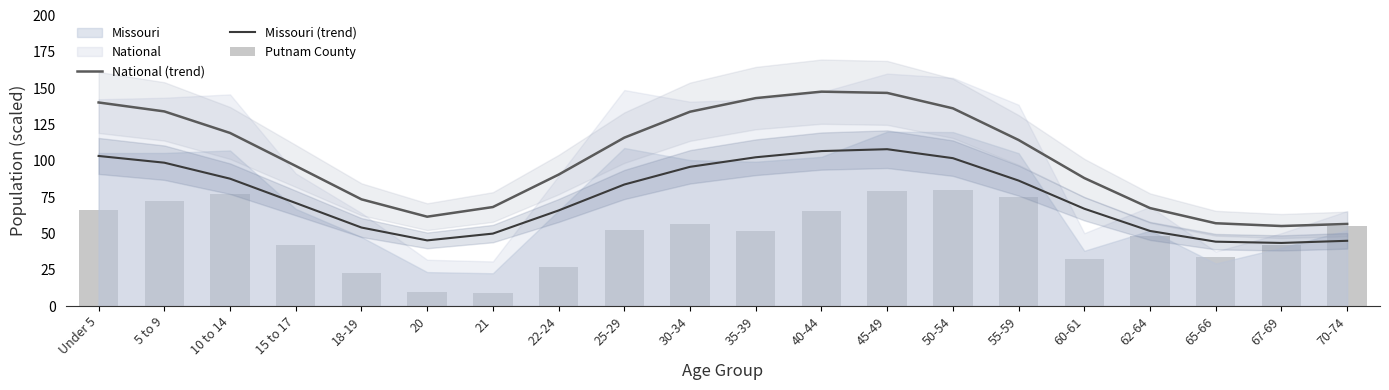

How many distinct data groups are displayed?

3